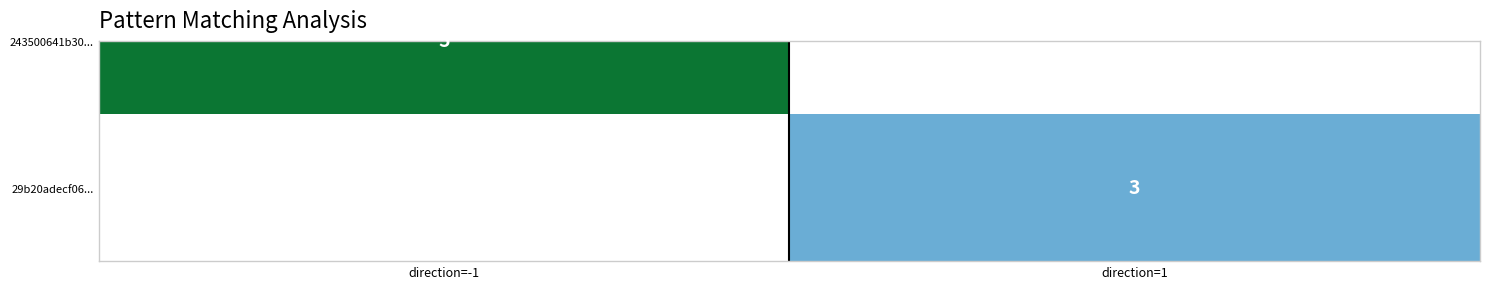

List the labels in order of value, smallest first.

direction=-1, direction=1